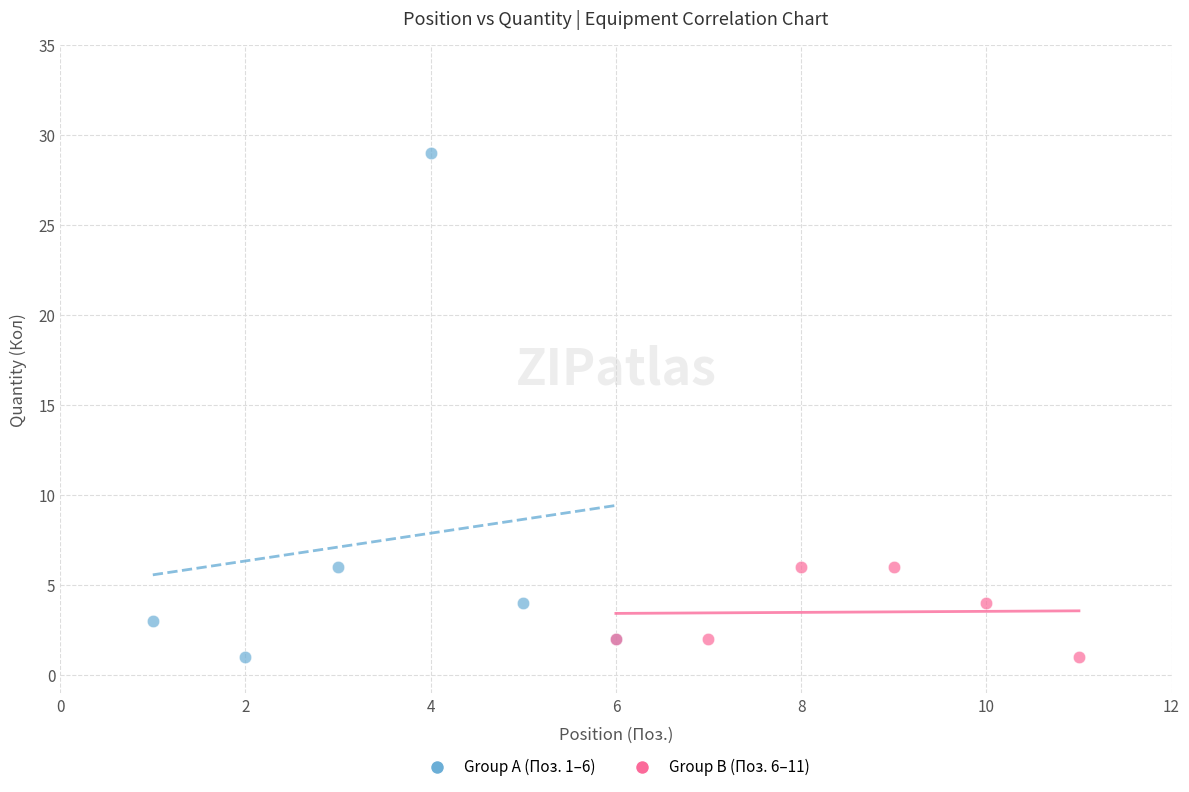

Which series contains the highest Y value?

Group A (Поз. 1–6)